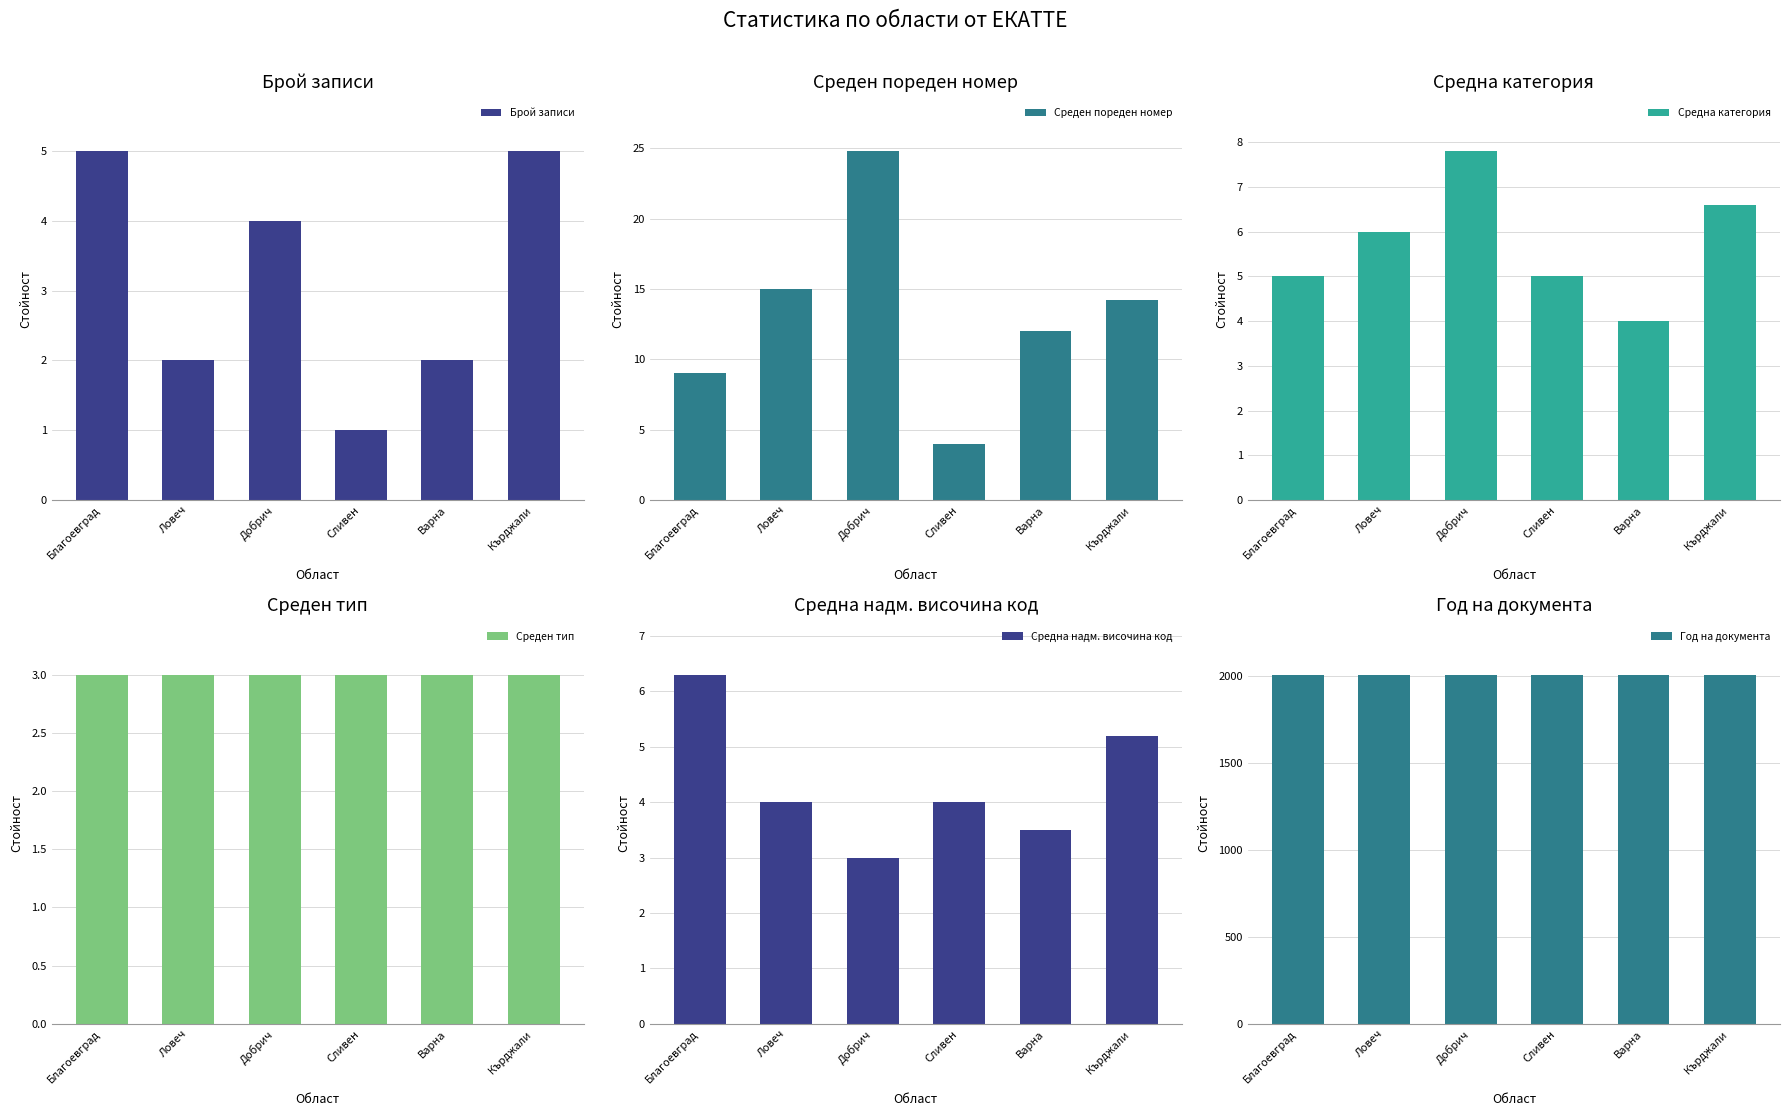

What is the difference between the highest and lowest values at Кърджали?

2005.0